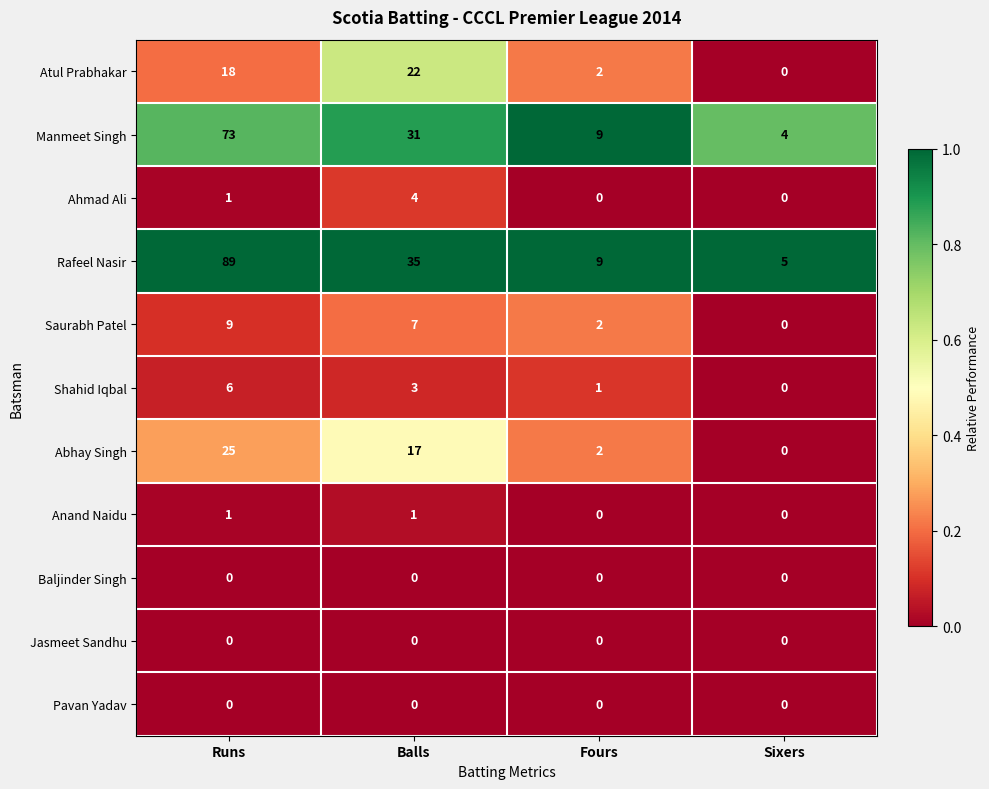

Which series has the largest total across all categories?

Rafeel Nasir